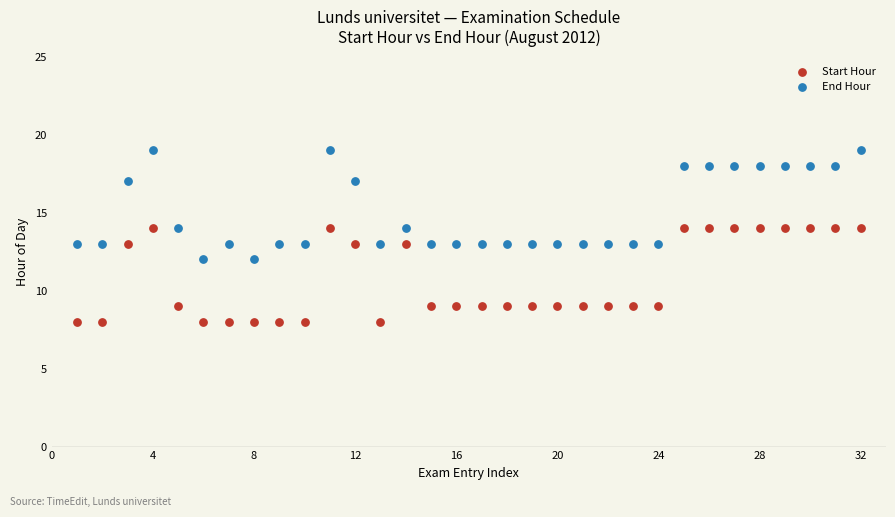

Which series has the largest Y range (max minus min)?

End Hour